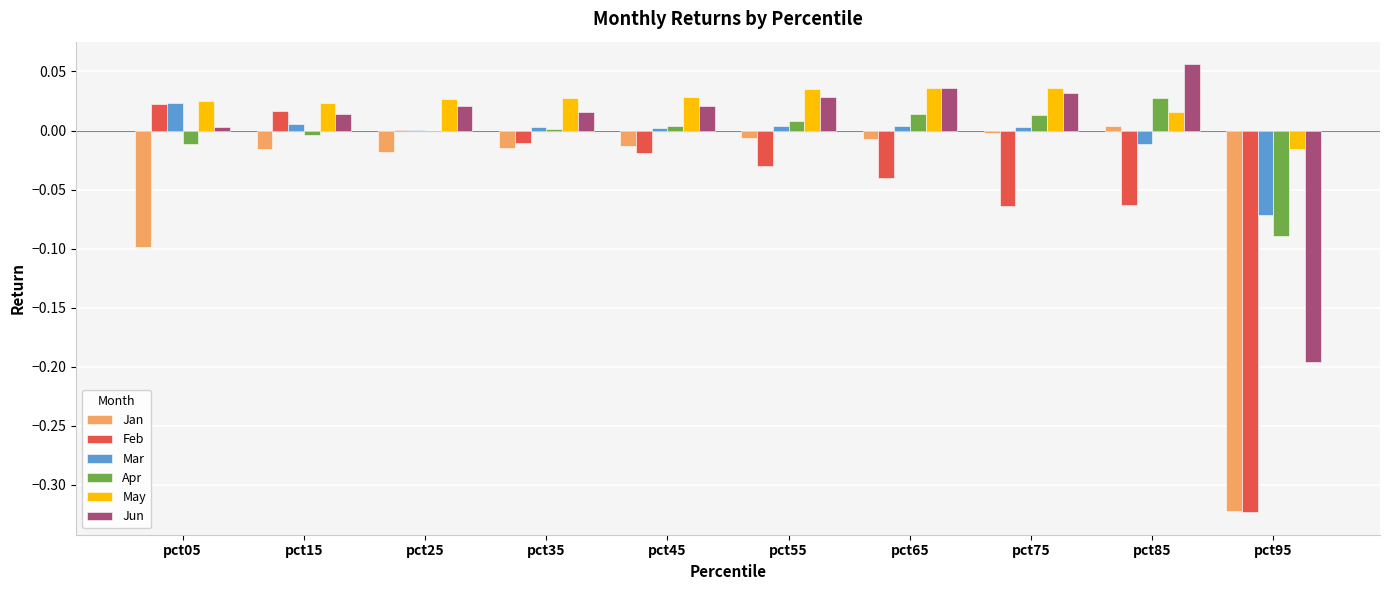

At which category does the chart reach its peak across all series?

pct85